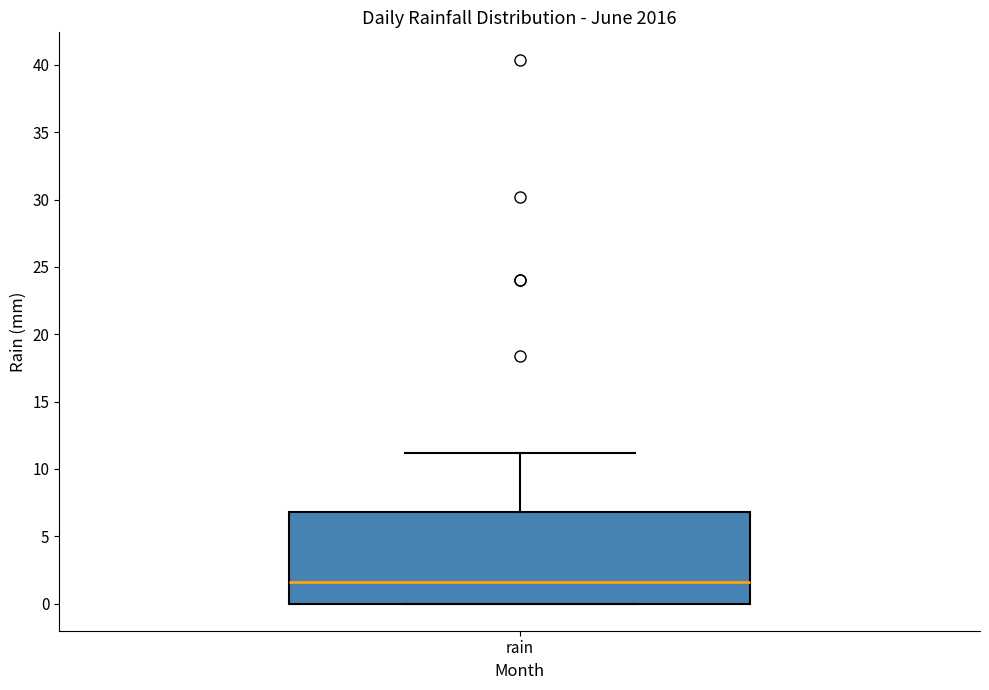

Read this box plot against the y-axis: the position of the median line, the range covered by the box, and the ends of both whiskers. The values are not printed on the chart, so give them approximately, as read against the axis.

median 1.5, box 0.0 to 7.0, whiskers 0.0 to 11.0